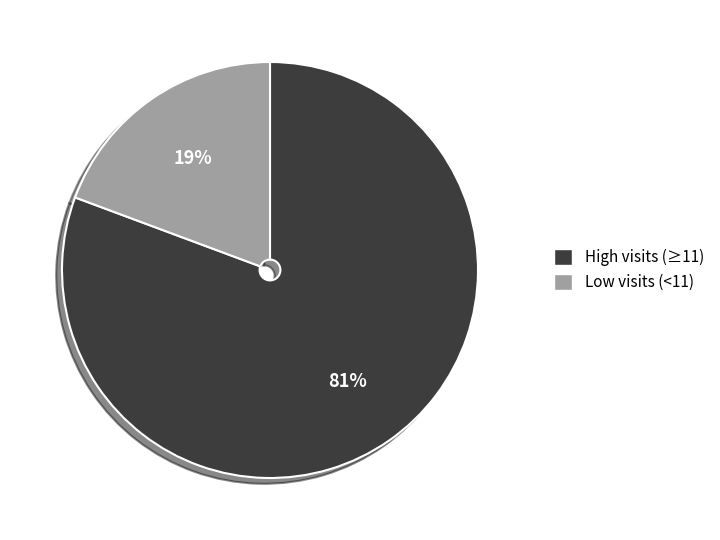

Is it true that High visits (≥11) is 81% of the pie?

True